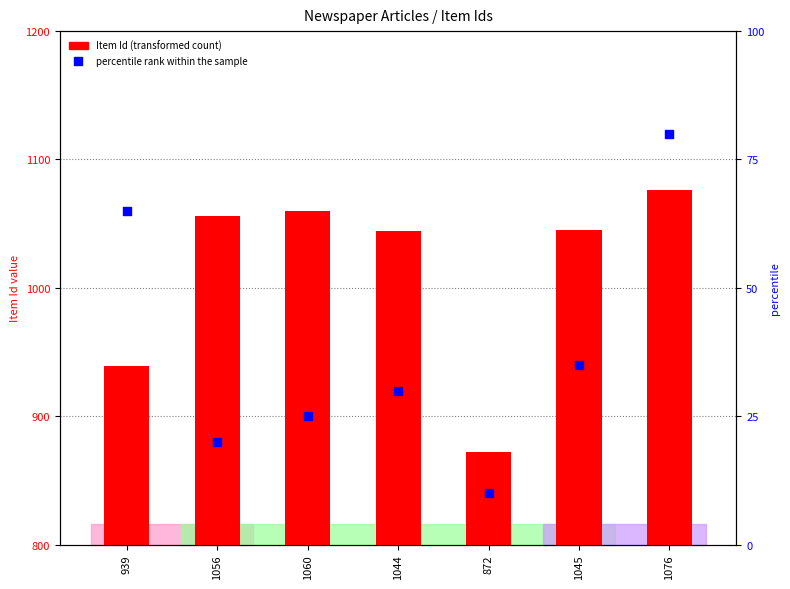

At which category is the sum across all series the highest?

1076